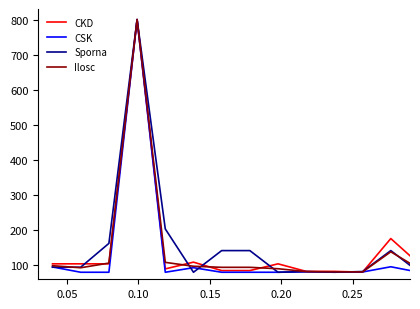

What is the highest value of the CKD series?

800.0